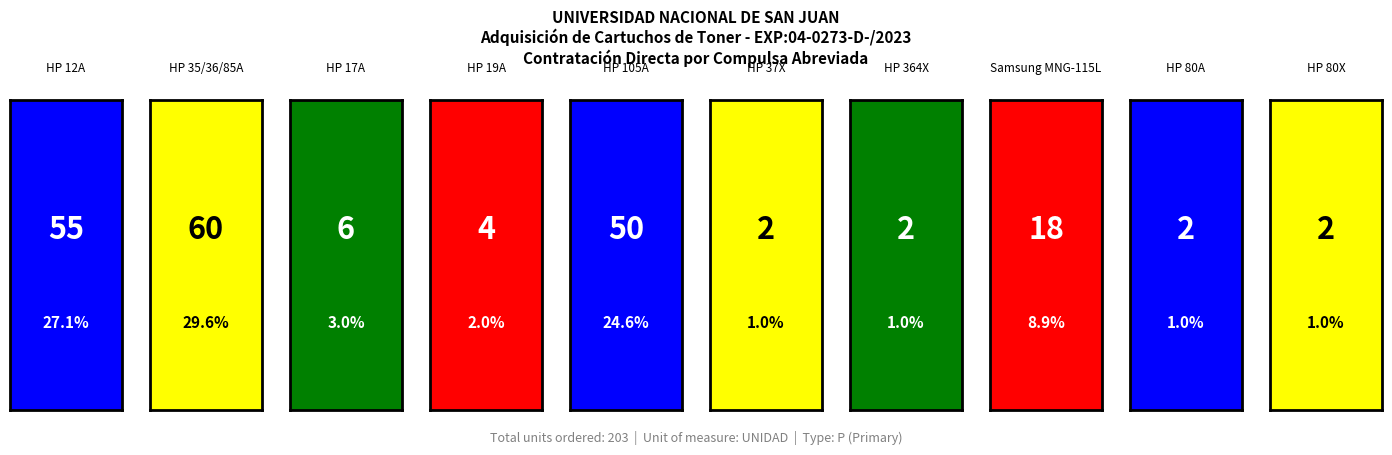

Read the value at Renglón 8, to the nearest 5.

20